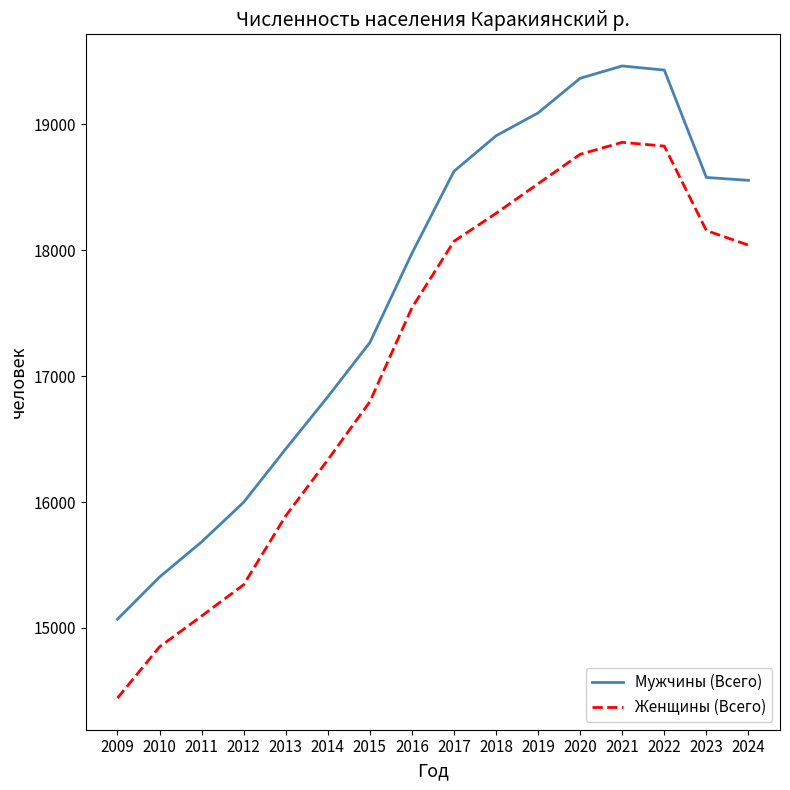

True or false: Мужчины (Всего) and Женщины (Всего) cross at least once.

False